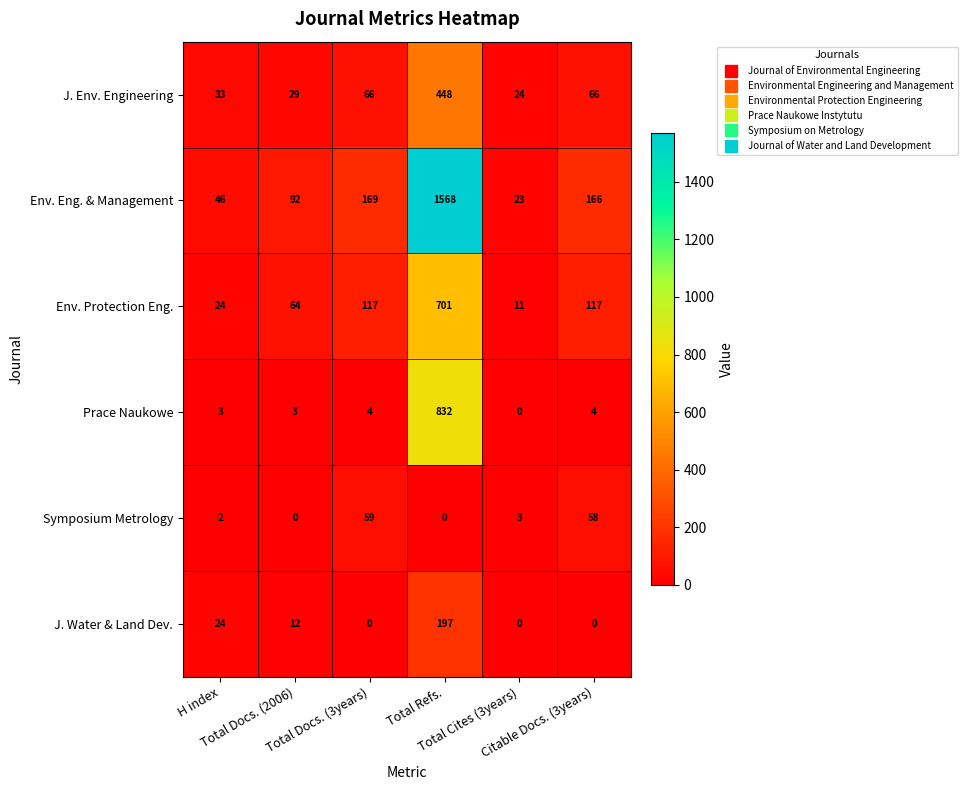

What is the spread (max minus min) of values at Total Refs.?

1568